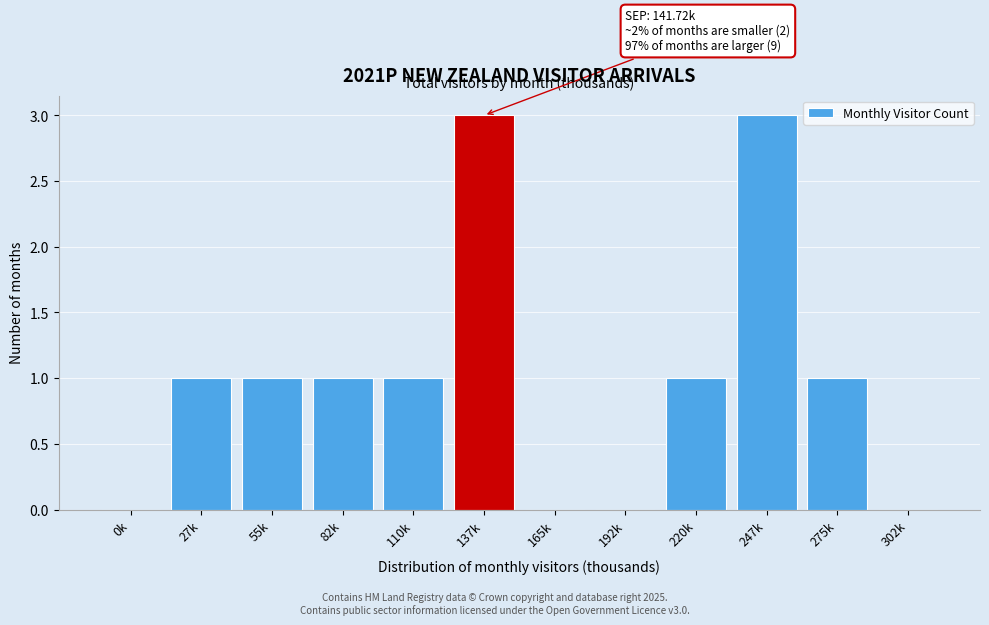

Reading right to left, extract all data points from this chart.

302k=0	275k=1	247k=3	220k=1	192k=0	165k=0	137k=3	110k=1	82k=1	55k=1	27k=1	0k=0